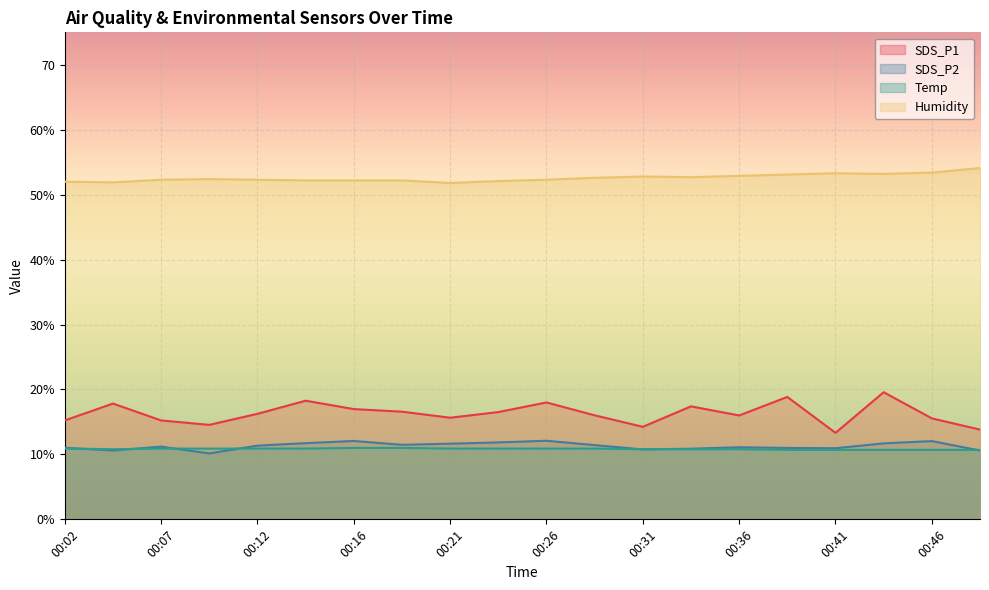

True or false: Temp has a value of 7.4 at 00:12.

False